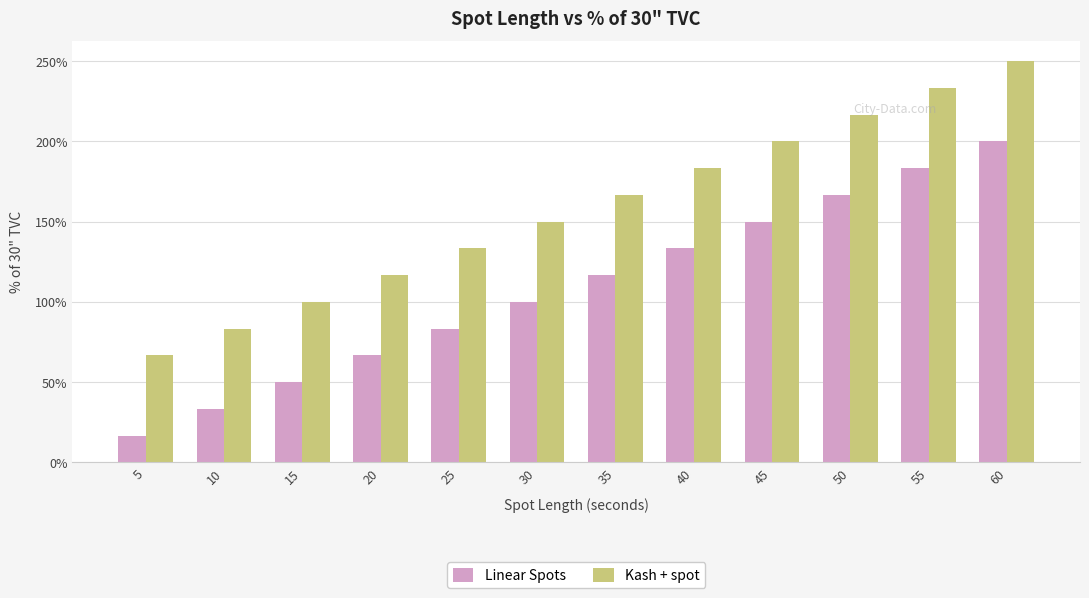

What is the minimum value shown in the chart?

16.7